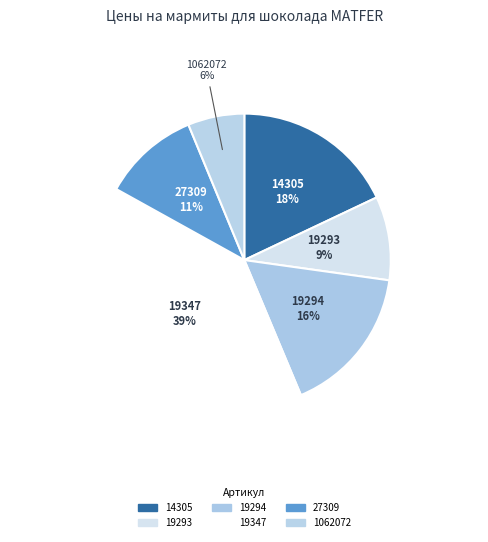

How many slices are in this pie chart?

6